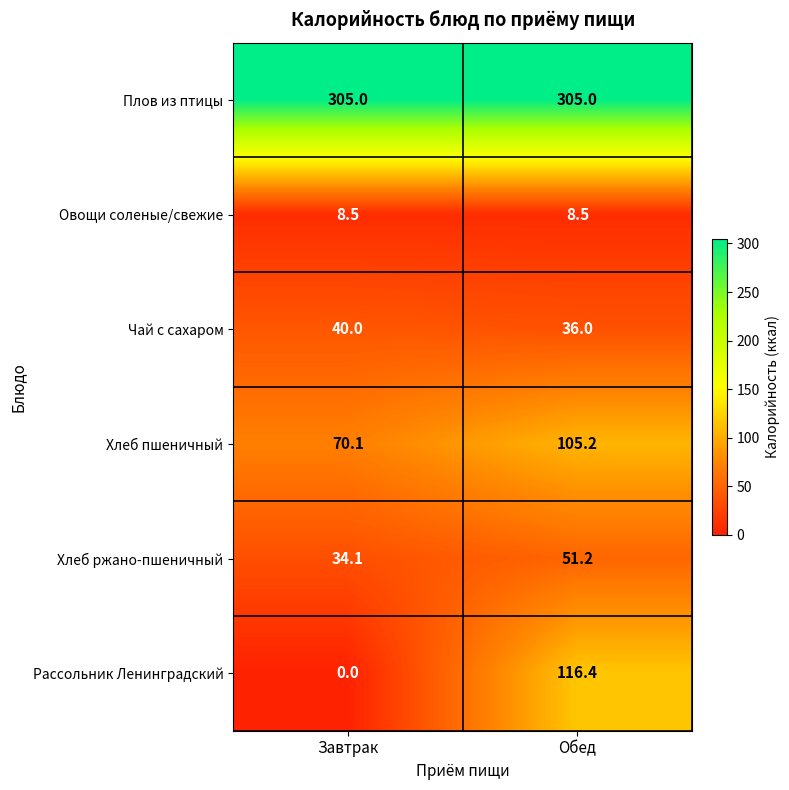

What is the average value of the Овощи соленые/свежие series?

8.5